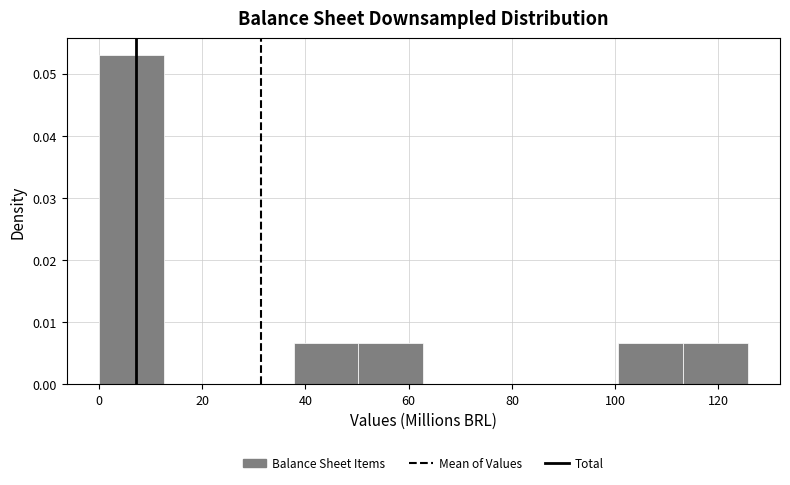

What is the height of the bar covering 50 to 62 on the x-axis? Neither the bar edges nor the heights are printed on the chart, so give them approximately, as read against the axes.

0.007